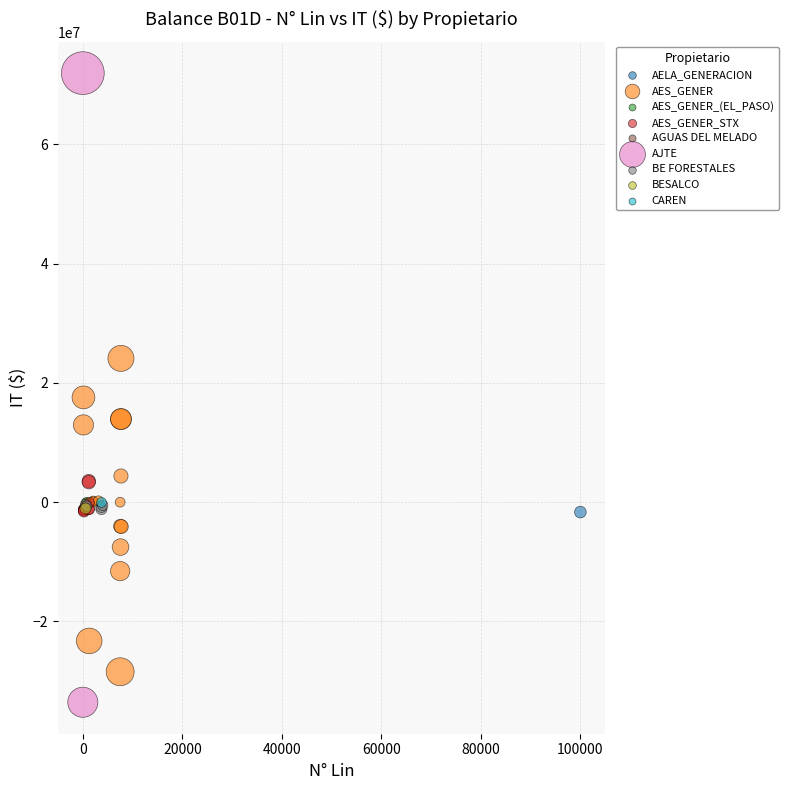

What are all the series names shown in the legend?

AELA_GENERACION, AES_GENER, AES_GENER_(EL_PASO), AES_GENER_STX, AGUAS DEL MELADO, AJTE, BE FORESTALES, BESALCO, CAREN